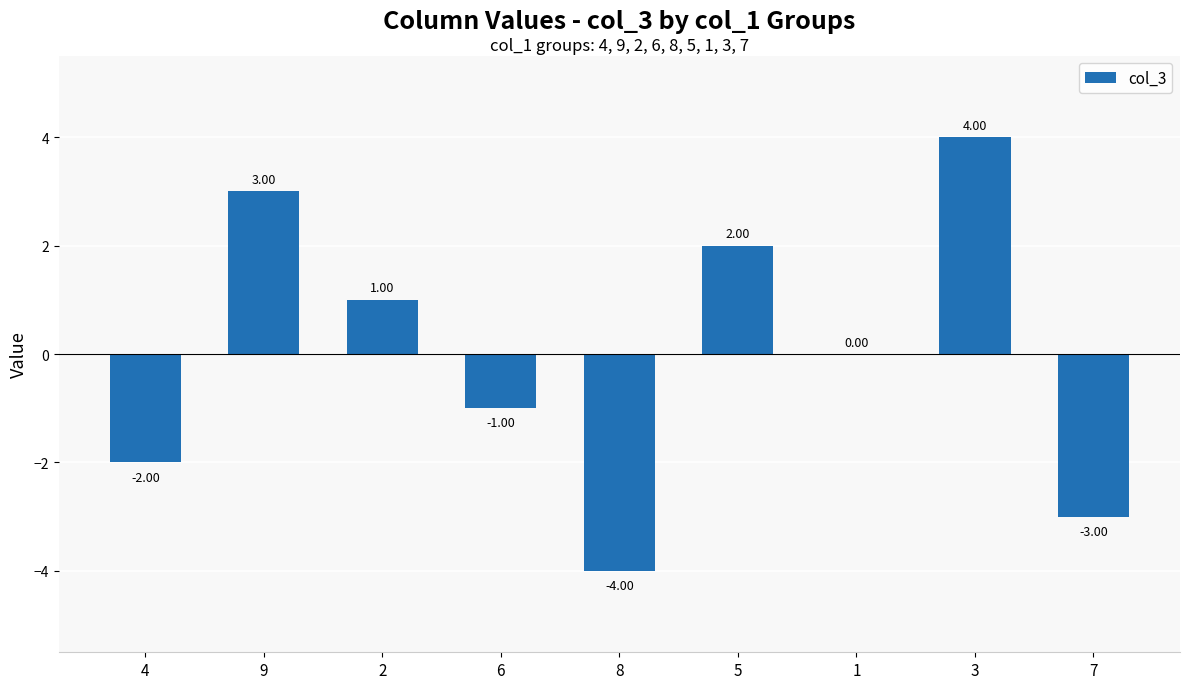

At which category does the chart reach its peak across all series?

3